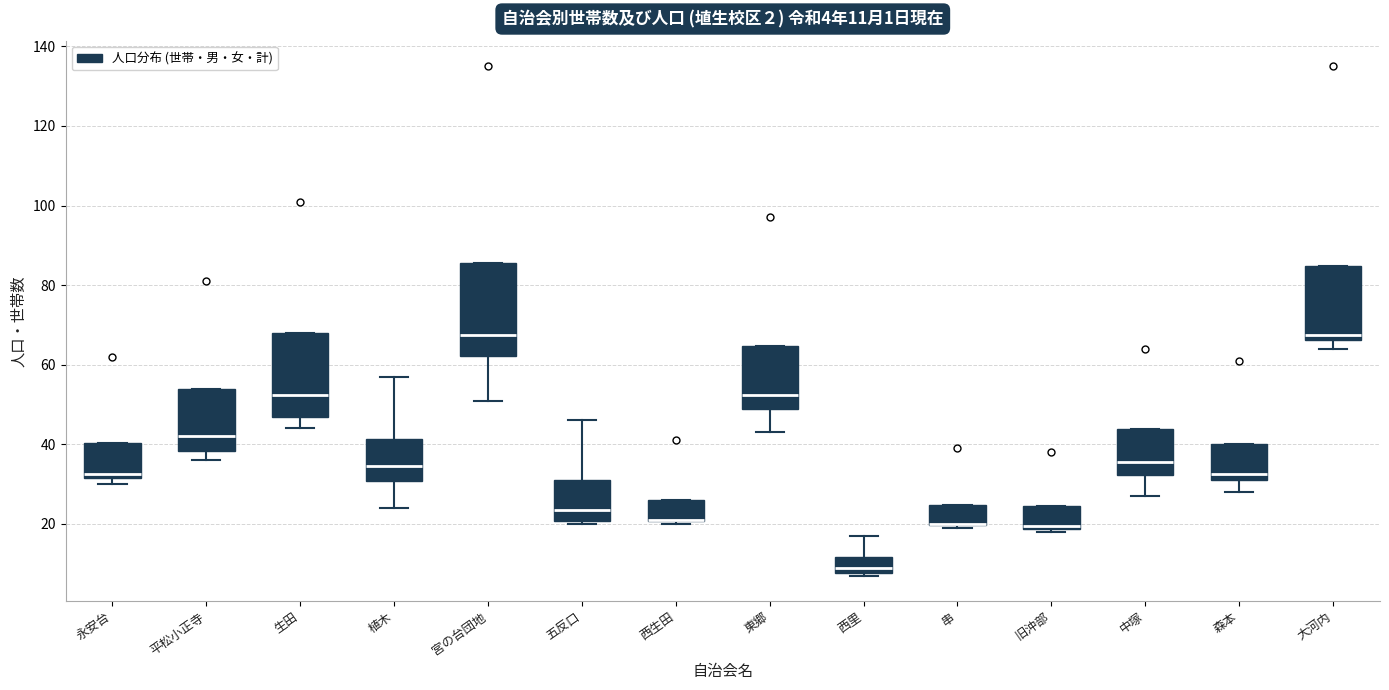

Comparing the boxes themselves (not the whiskers), which one is the tallest?

宮の台団地